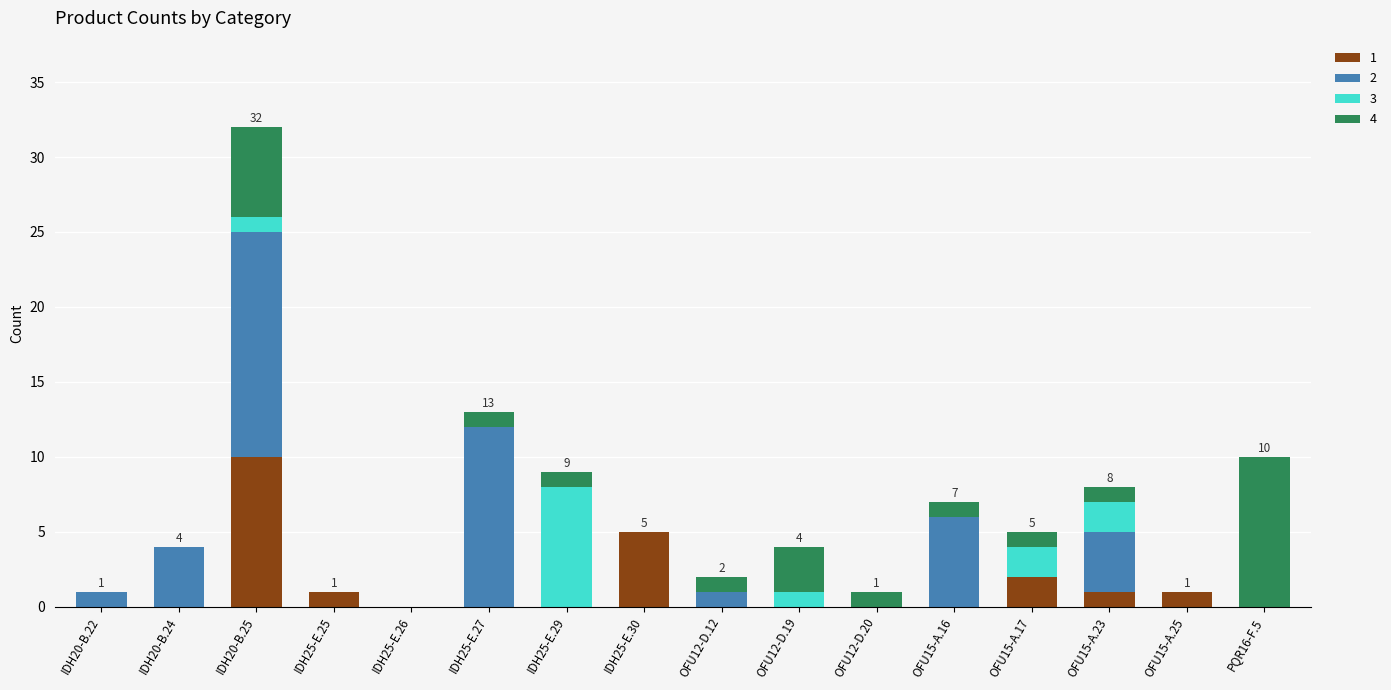

At which category is the sum across all series the highest?

IDH20-B.25